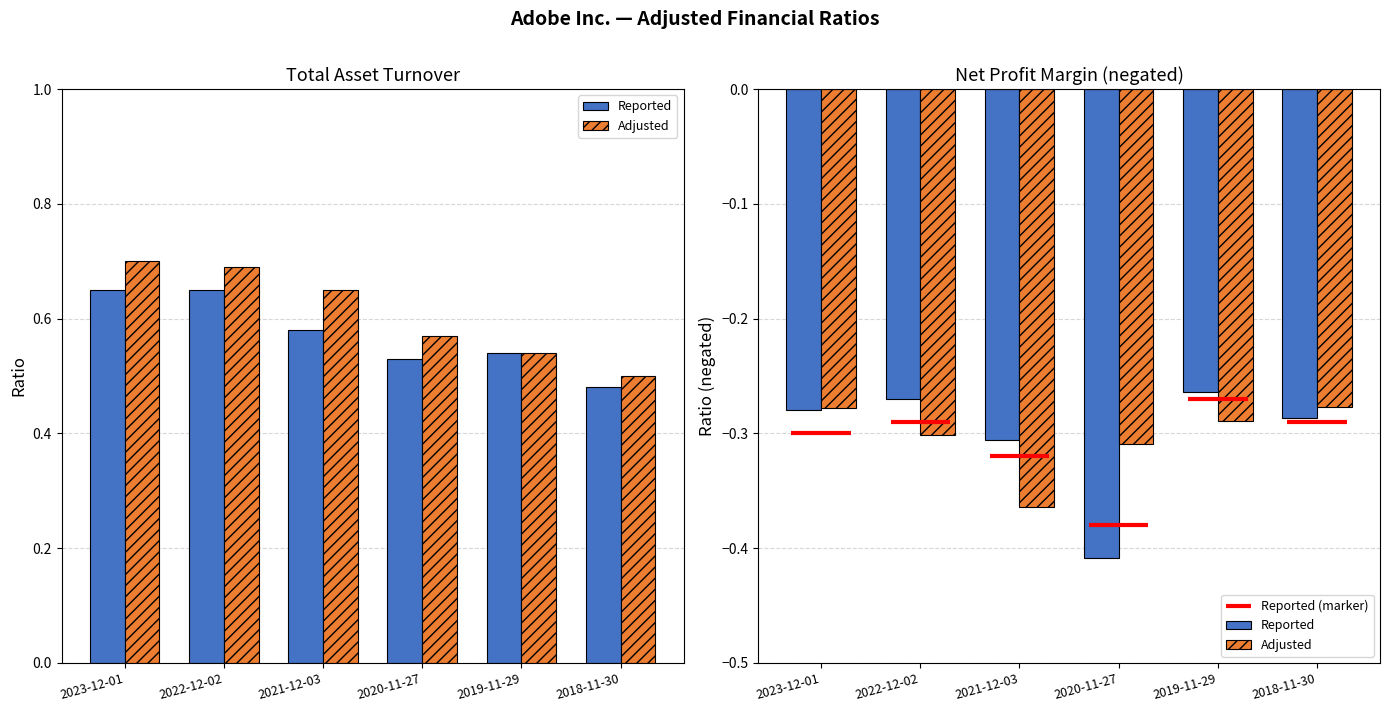

How many bars are there in each group?

2